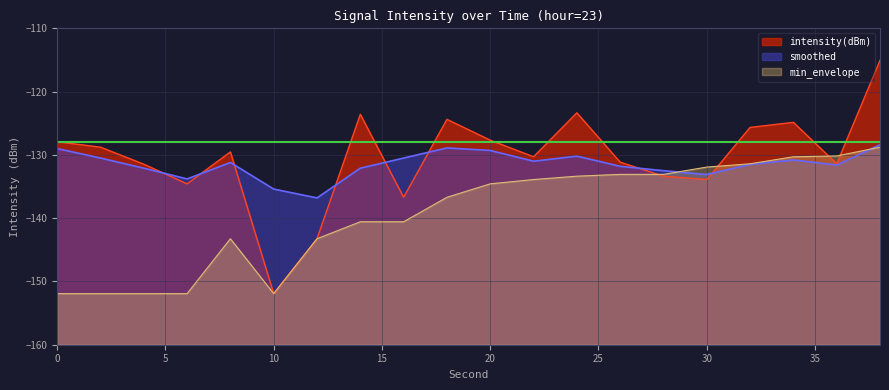

What is the smallest value displayed?

-151.9